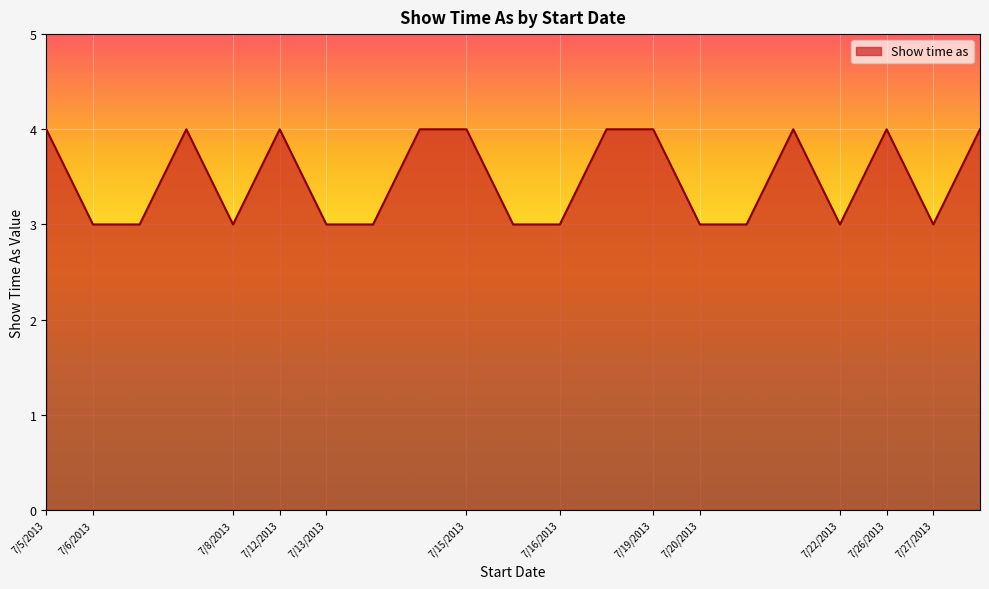

What is the greatest value displayed?

4